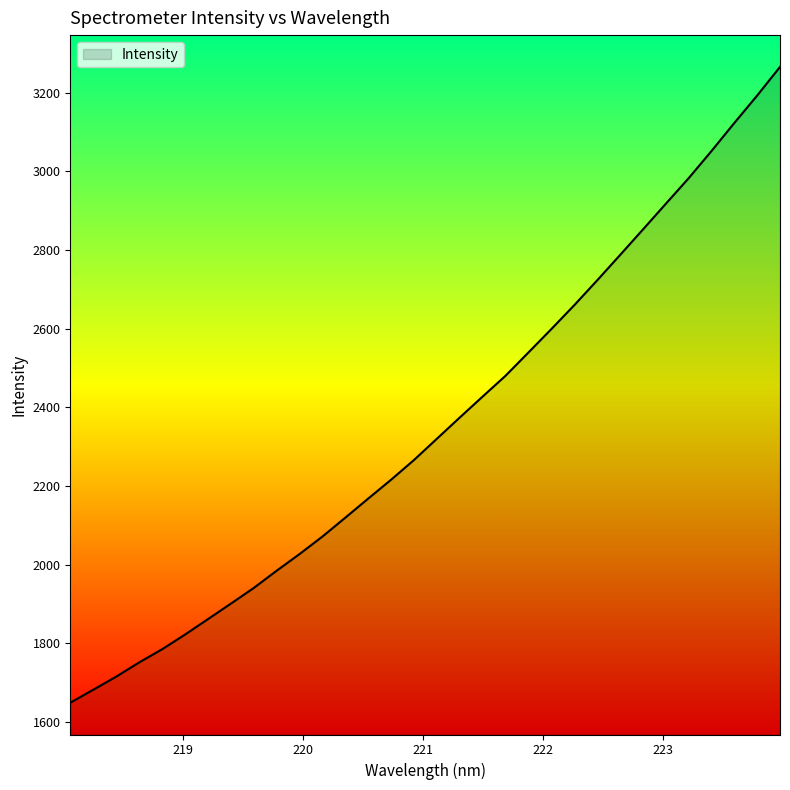

What is the greatest value displayed?

3265.6